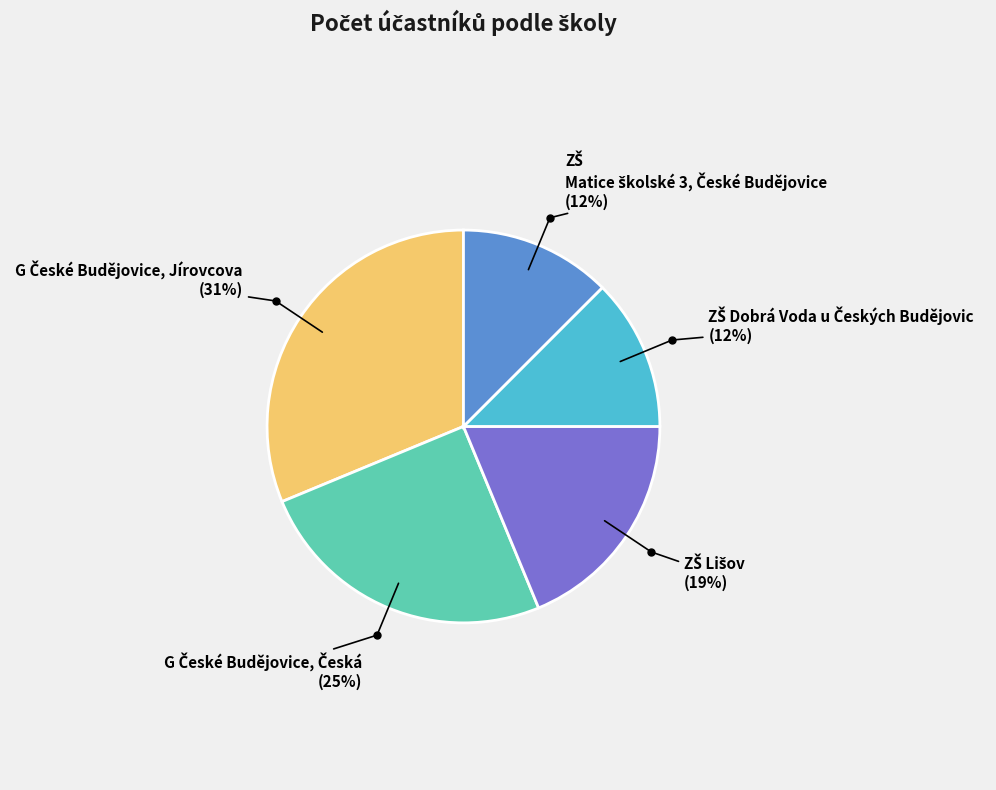

Is there any slice that represents more than half of the pie?

No